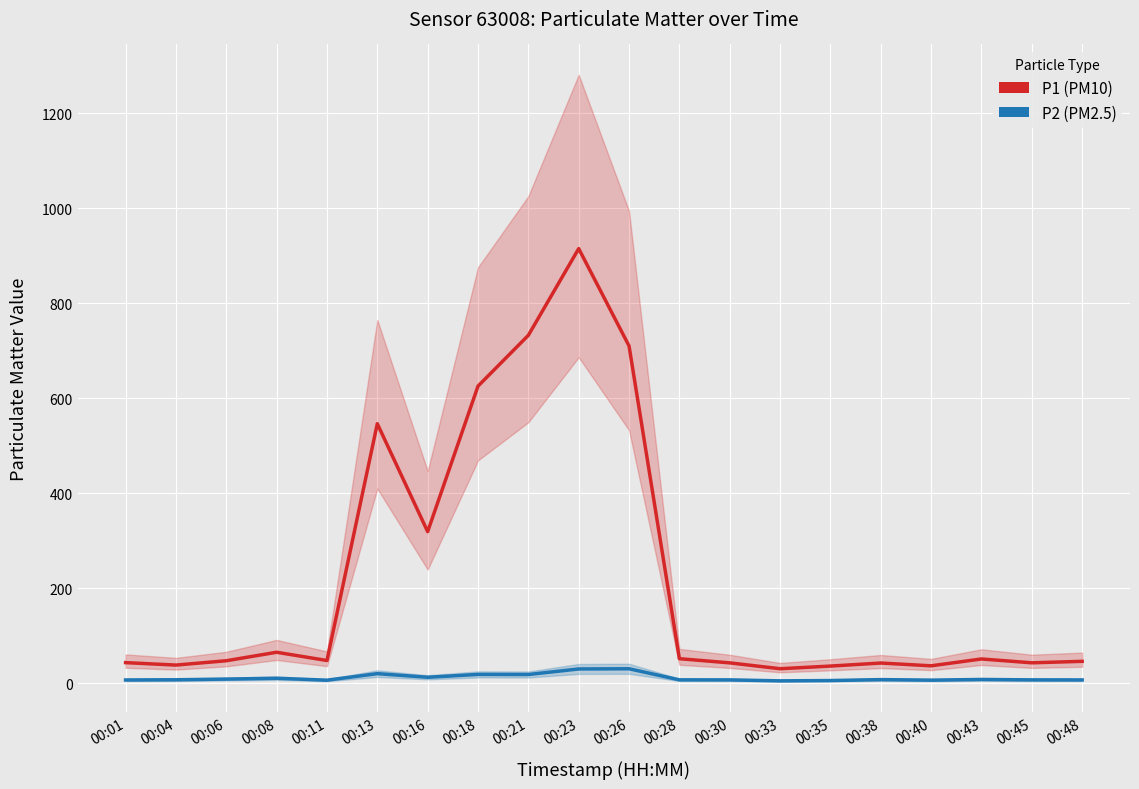

What is the sum of the P1 values at 00:01 and 00:21?

776.0